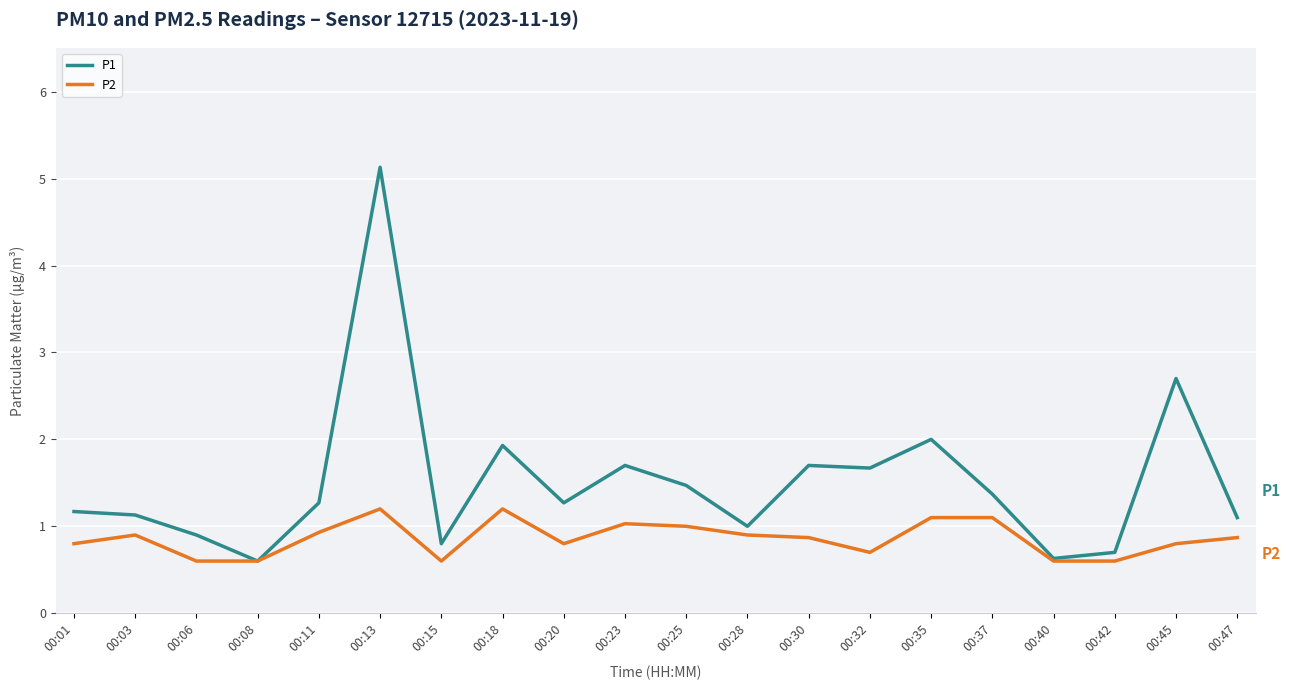

Reading right to left, extract all data points from this chart.

P1: 1.1	2.7	0.7	0.6	1.4	2.0	1.7	1.7	1.0	1.5	1.7	1.3	1.9	0.8	5.1	1.3	0.6	0.9	1.1	1.2
P2: 0.9	0.8	0.6	0.6	1.1	1.1	0.7	0.9	0.9	1.0	1.0	0.8	1.2	0.6	1.2	0.9	0.6	0.6	0.9	0.8